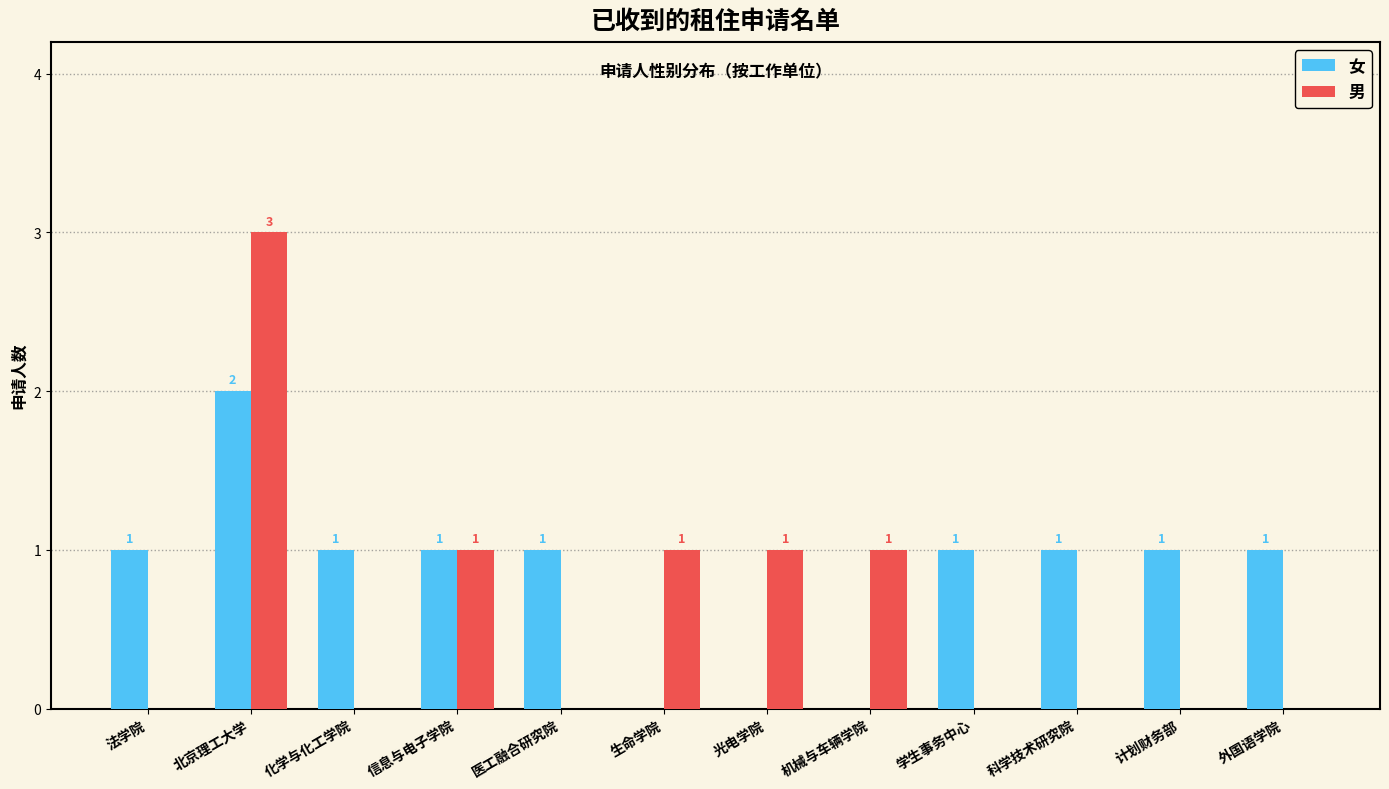

Which series has the widest spread of values?

男